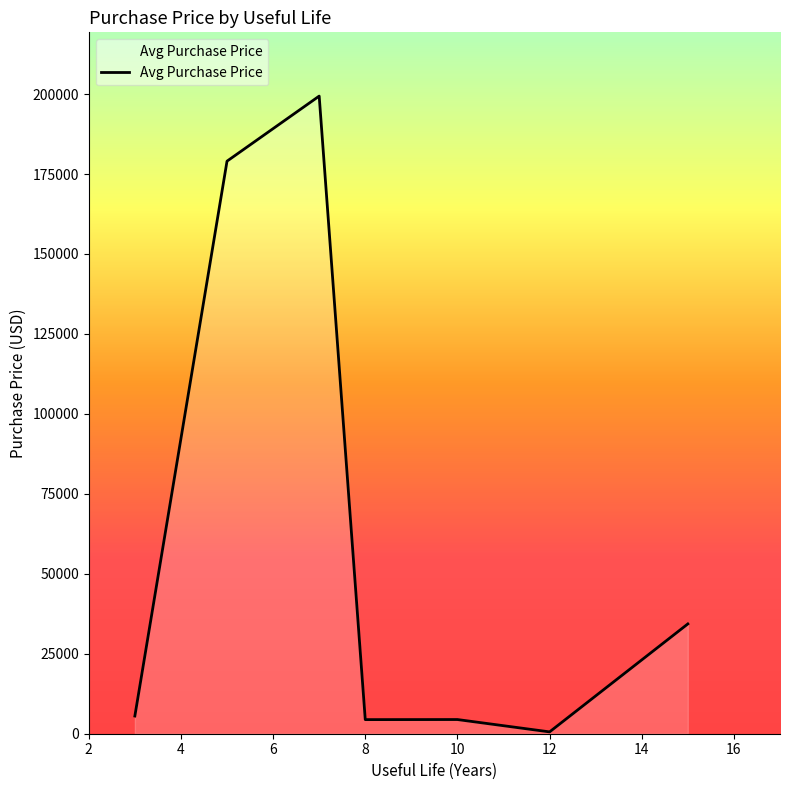

What is the sum of all values?

427679.7